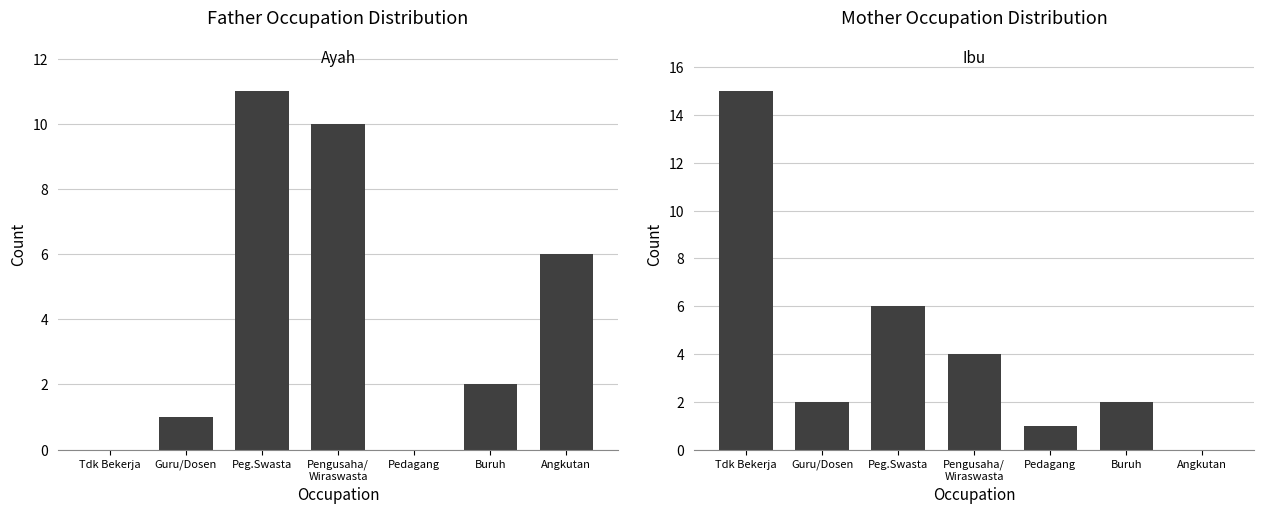

At which label is Father Occupation closest to 5?

Angkutan